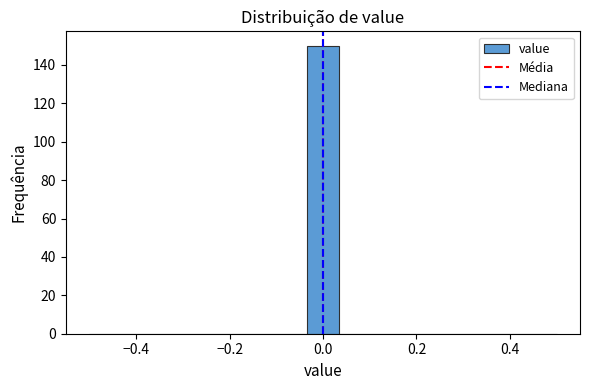

Read against the x-axis, roughly where is the centre of the tallest bar?

0.00